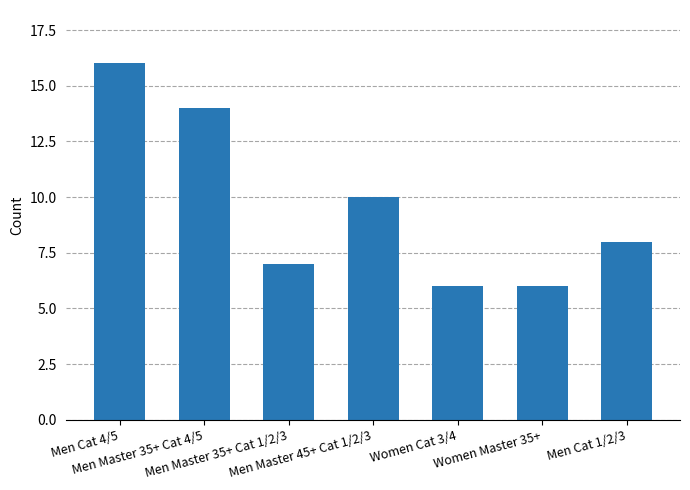

Approximately how many times larger is the value at Men Cat 4/5 compared to Men Master 35+ Cat 1/2/3?

2.3